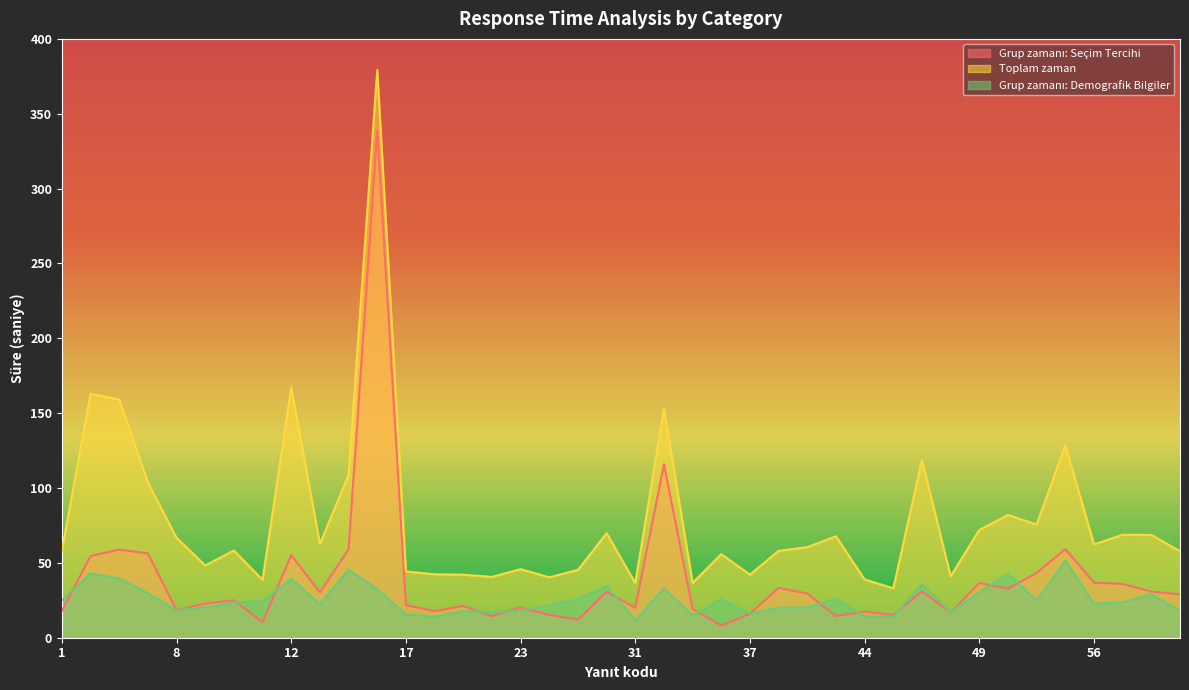

Does the chart display data point markers on the line(s)?

No